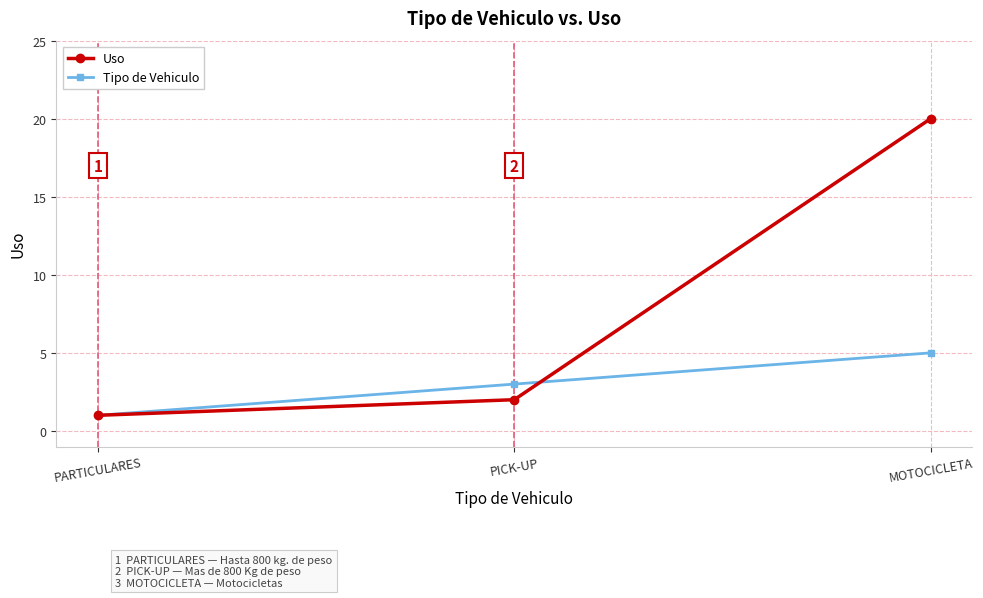

Reading left to right, transcribe all the data shown in this chart.

Uso: 1	2	20
Tipo de Vehiculo: 1	3	5